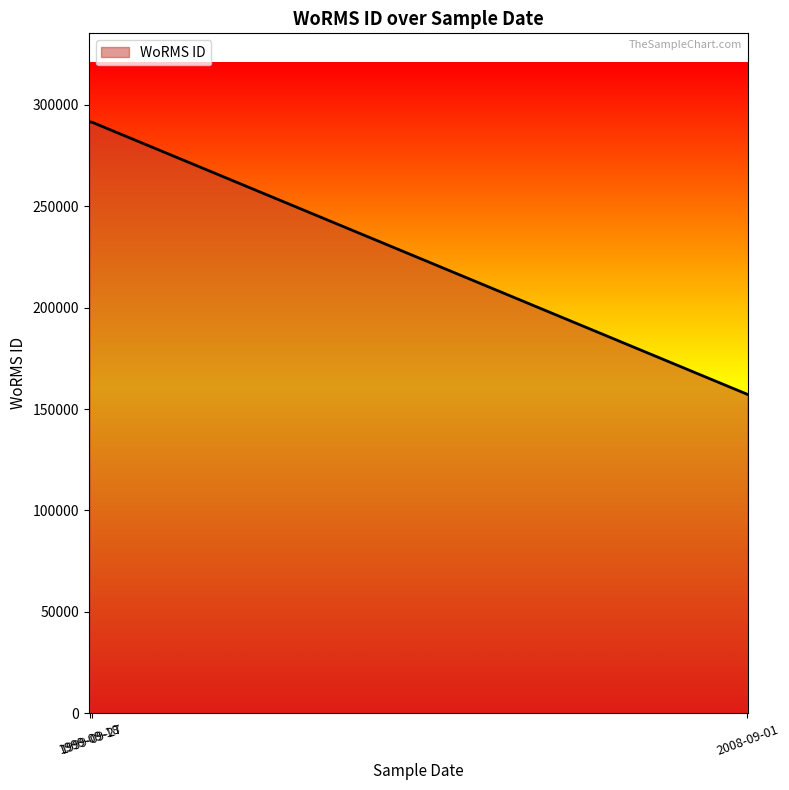

What is the minimum value shown in the chart?

157240